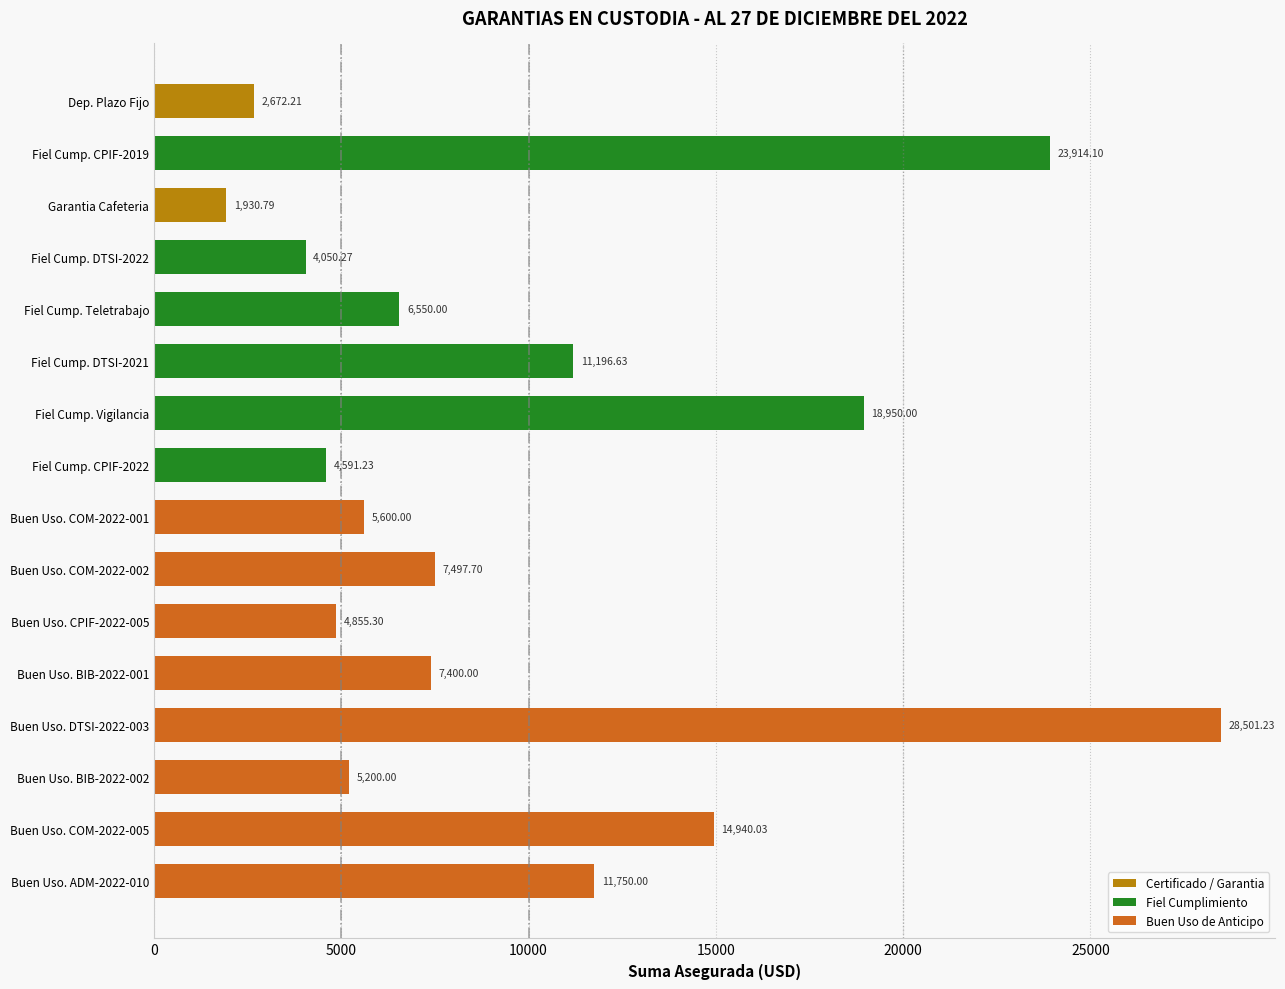

What is the label of the 3rd bar from the top?

Garantia Cafeteria